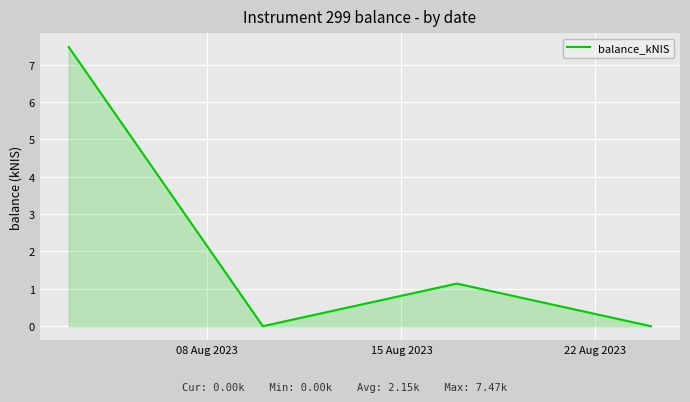

How many values are below 1?

2